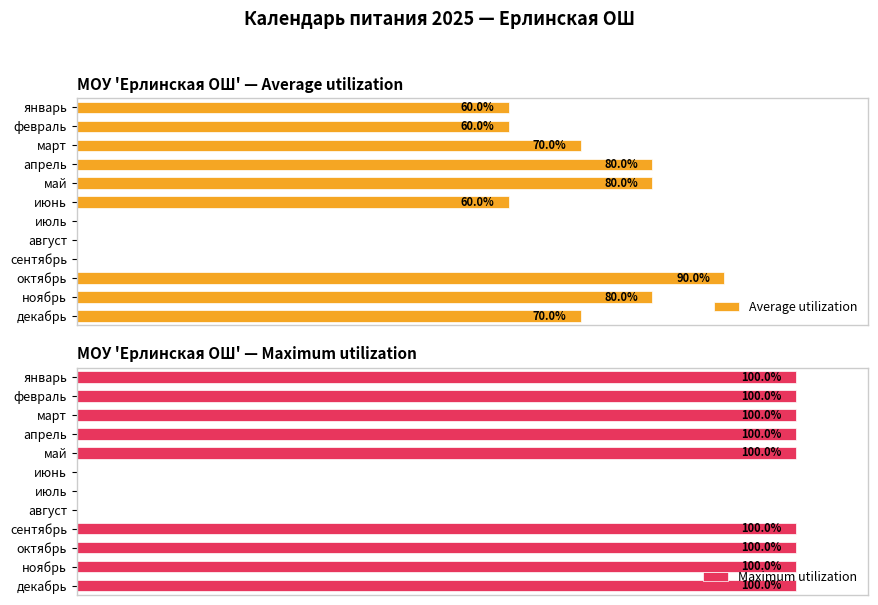

At ноябрь, list the series in order from smallest to largest.

Average utilization, Maximum utilization